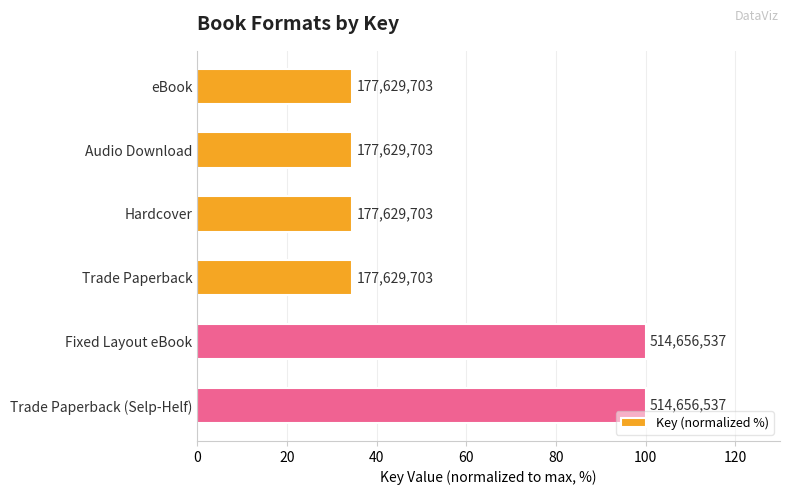

Are the bars grouped side by side (vs. stacked)?

No